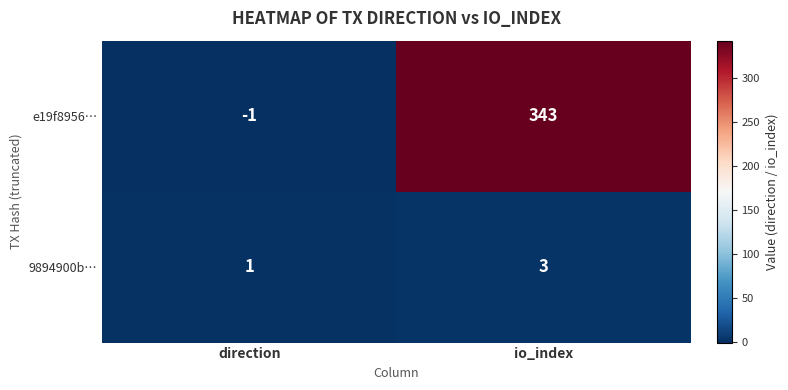

Which category has the highest value across all series?

io_index